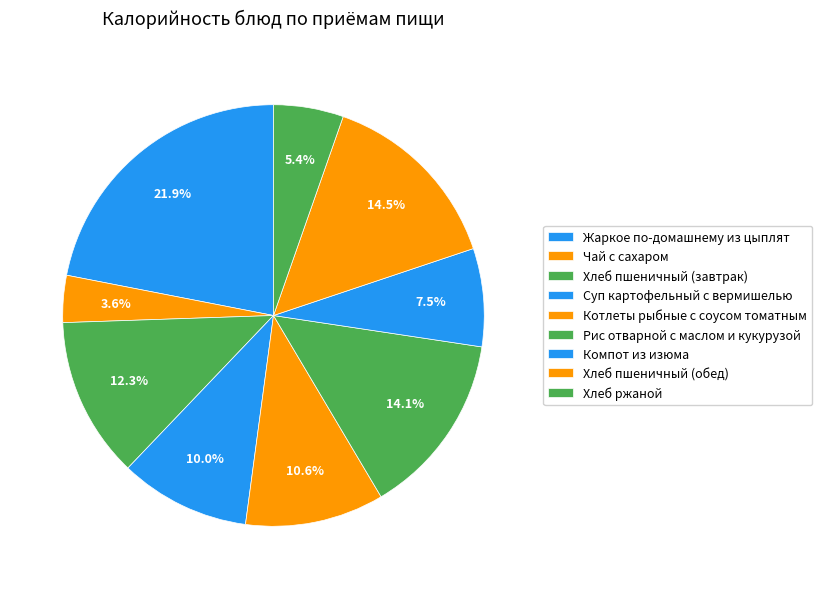

How many slices are in this pie chart?

9